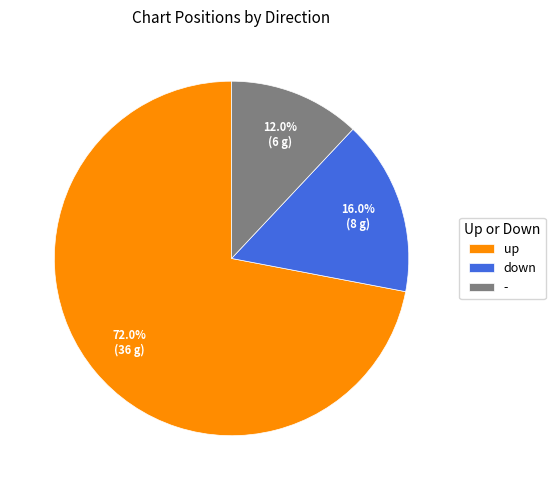

What is the ratio of the value at down to the value at up?

0.2